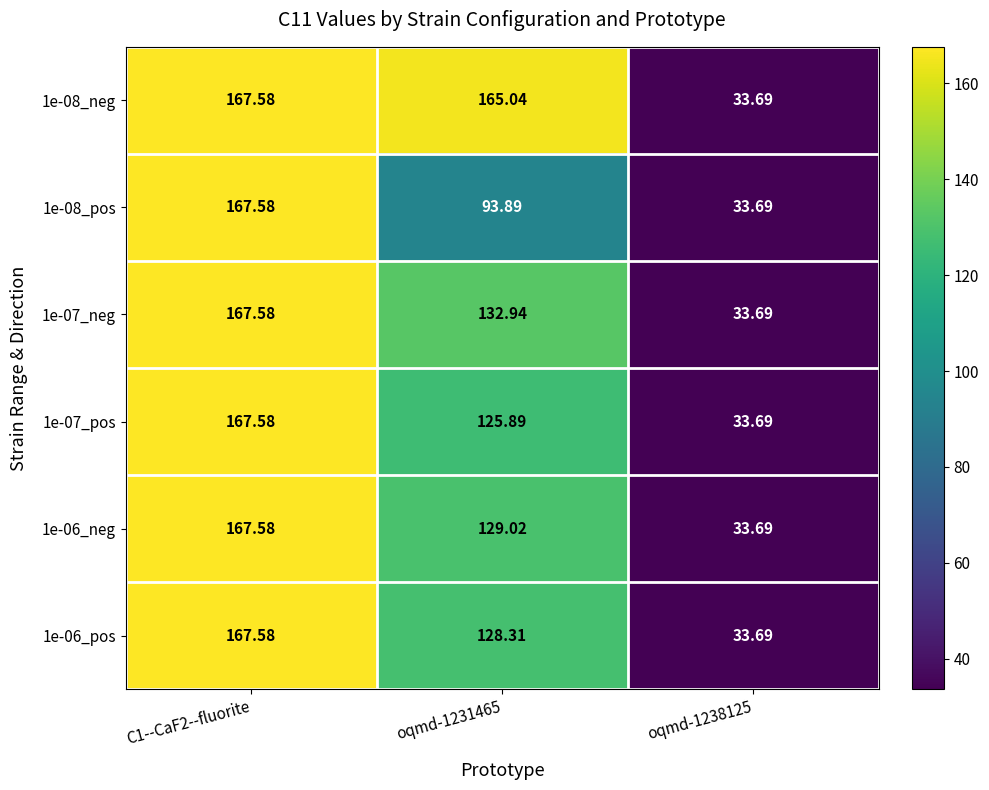

Is the value of 1e-06_pos at C1--CaF2--fluorite greater than the value of 1e-06_neg at oqmd-1238125?

Yes